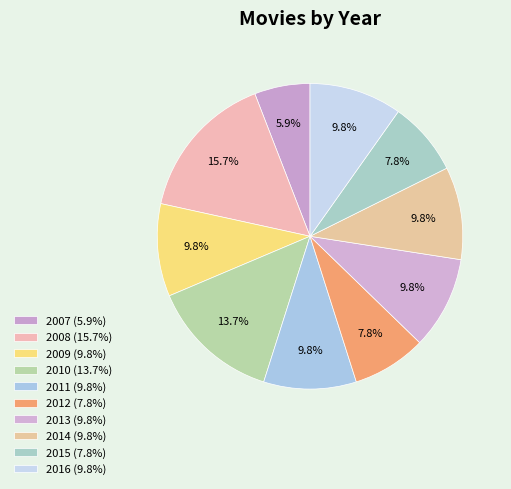

Count the number of slices in the pie.

10